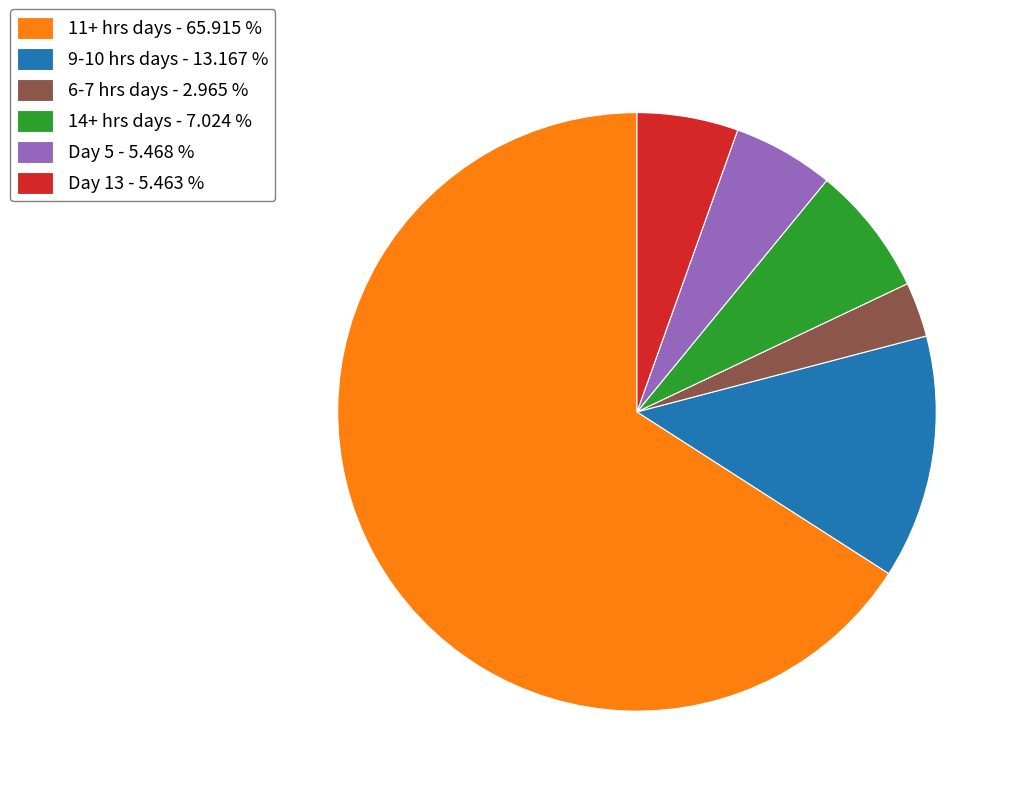

Do 11+ hrs days - 65.915 % and 14+ hrs days - 7.024 % together represent more than half of the pie?

Yes